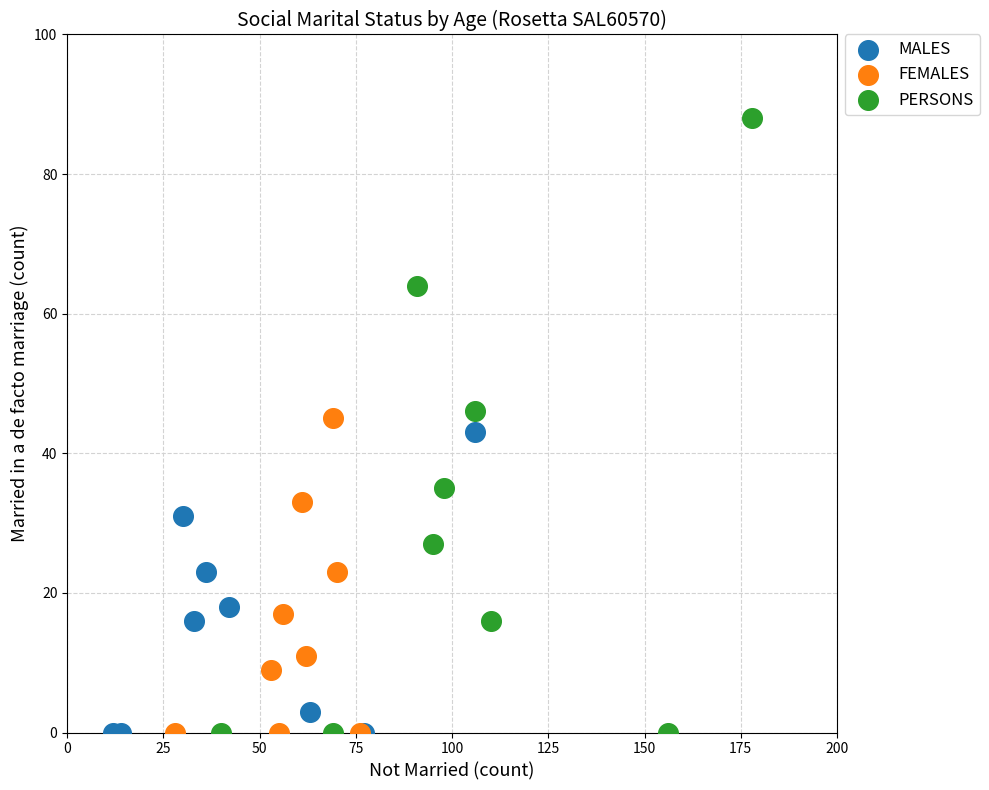

Which series has the widest spread of Y values?

PERSONS